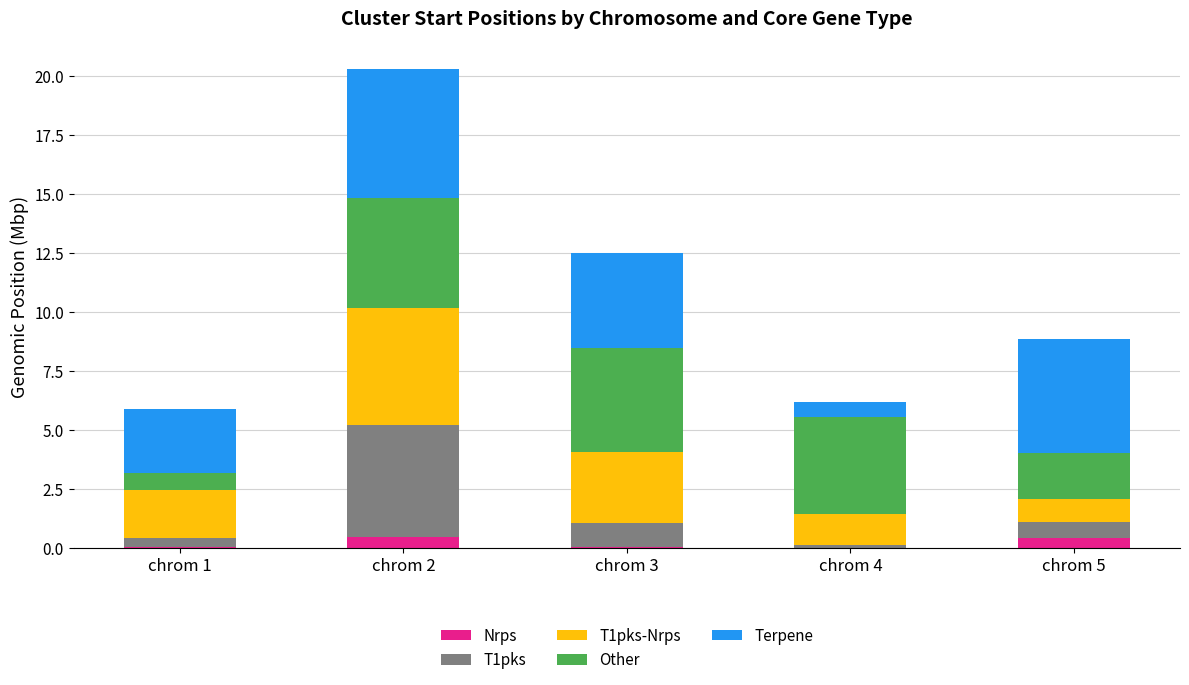

At which category is the sum across all series the highest?

chrom 2